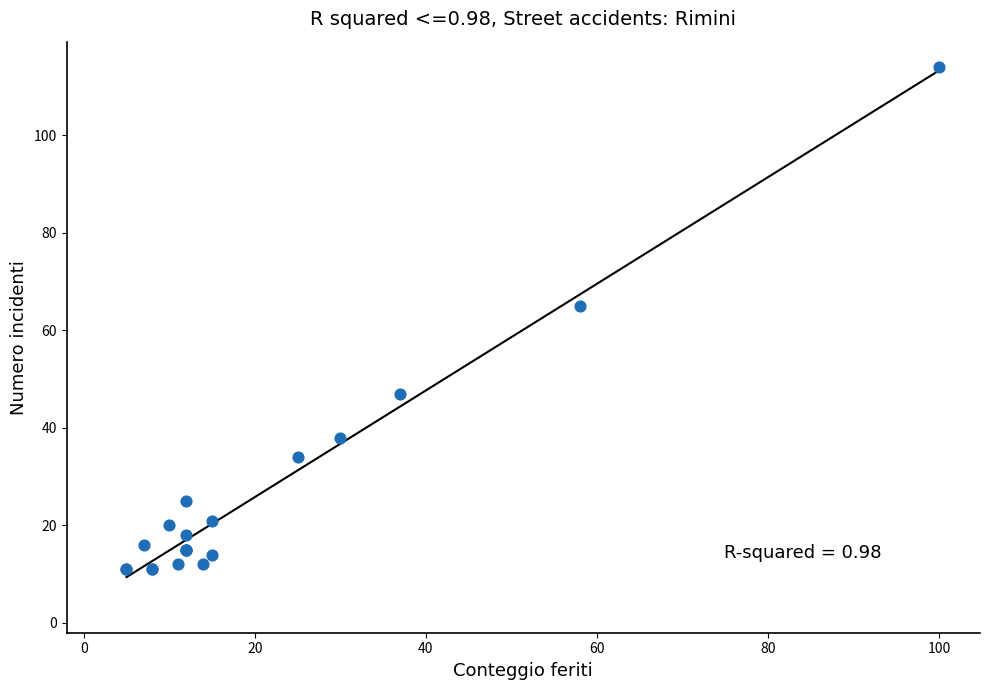

What Y value in the scatter plot is closest to 62?

65